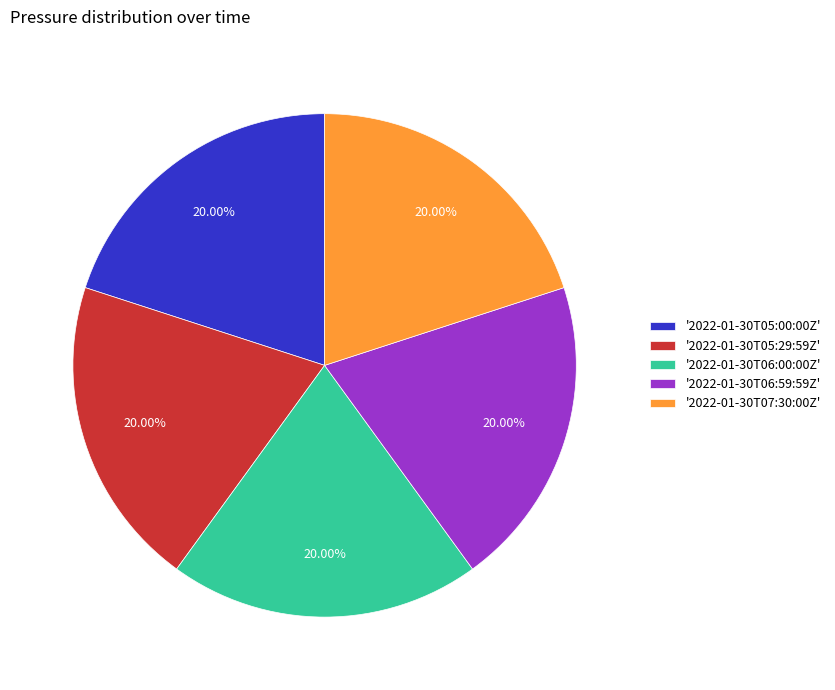

Combined, do '2022-01-30T06:00:00Z' and '2022-01-30T07:30:00Z' account for over 50%?

No